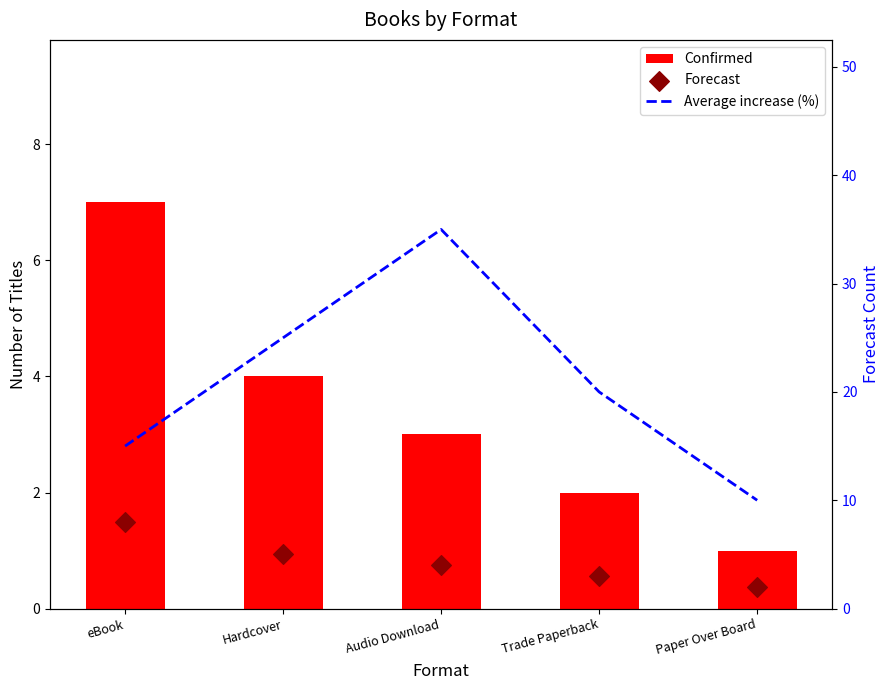

Which series has the largest total across all categories?

Average increase (%)